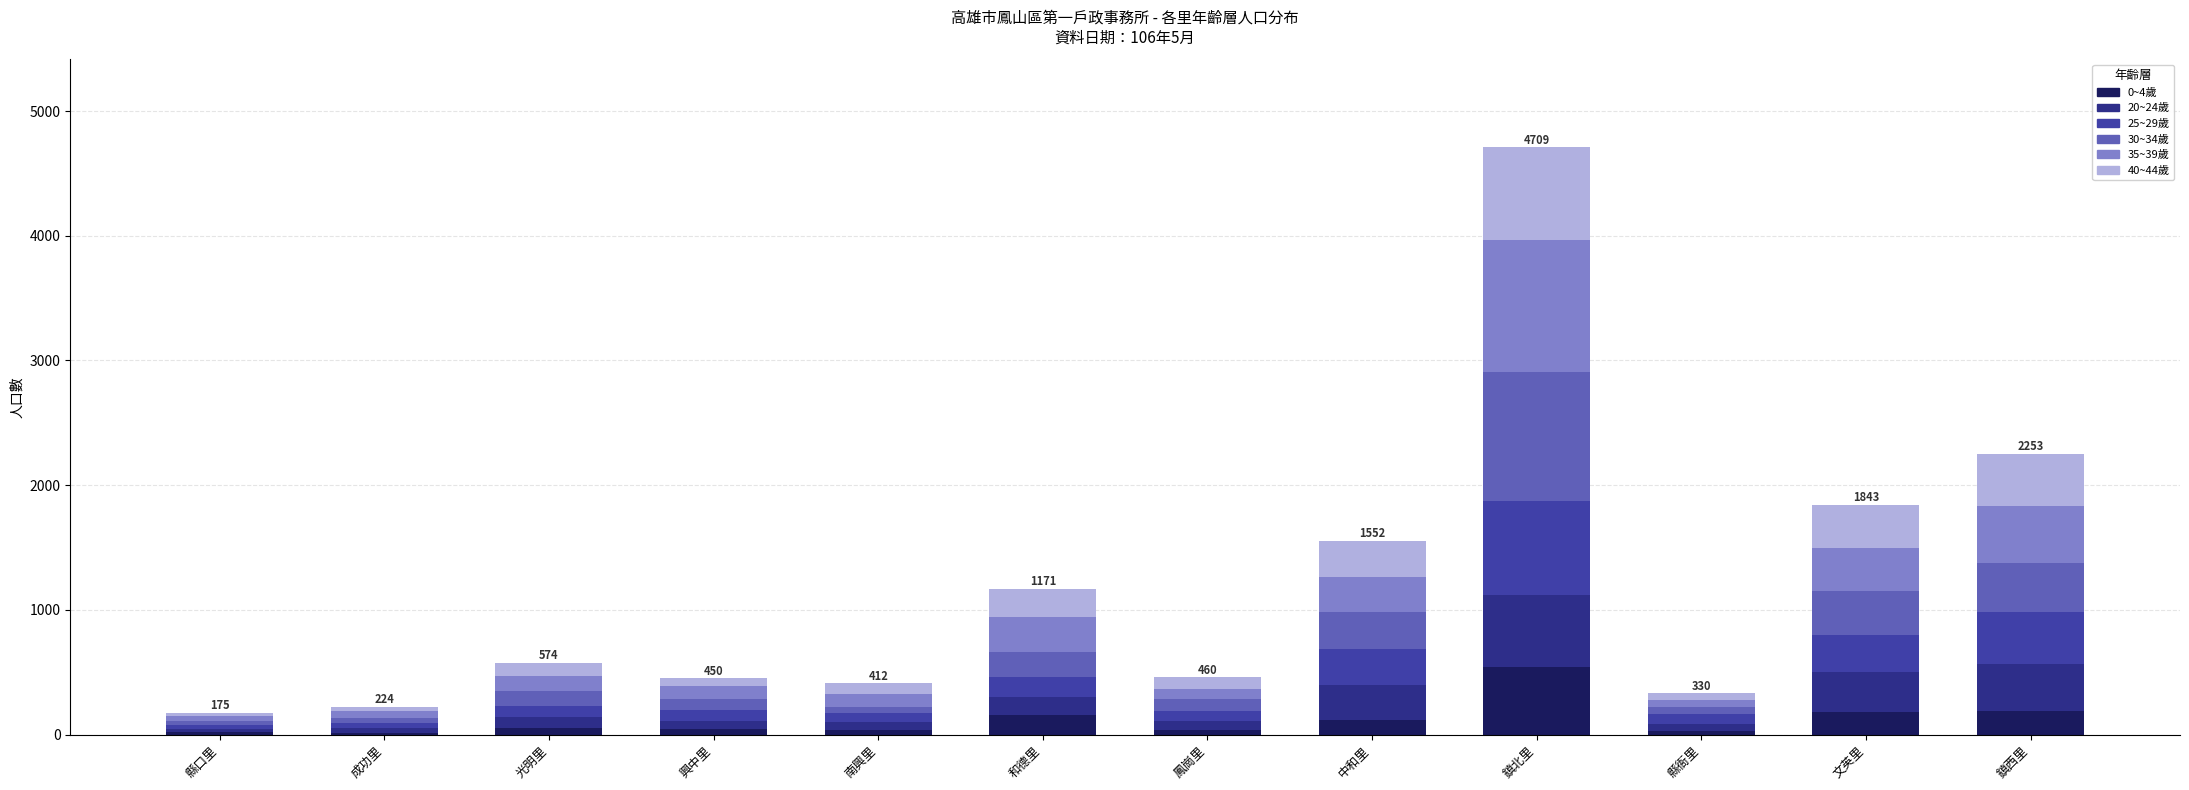

What are all the series names shown in the legend?

0~4歲, 20~24歲, 25~29歲, 30~34歲, 35~39歲, 40~44歲